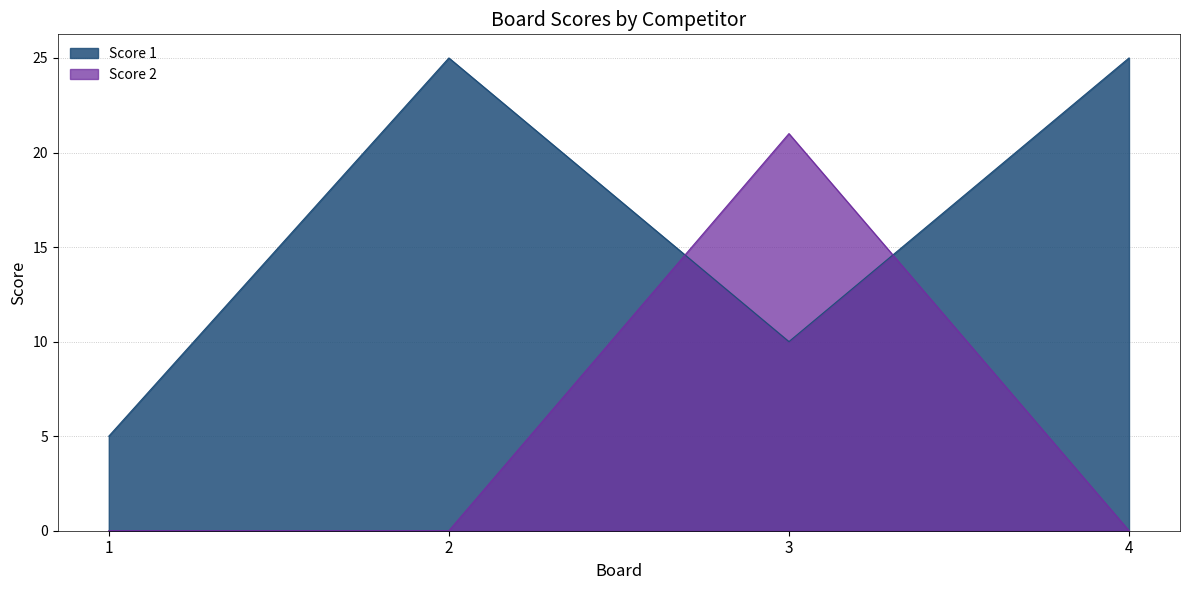

True or false: Score 1 and Score 2 intersect in this chart.

True